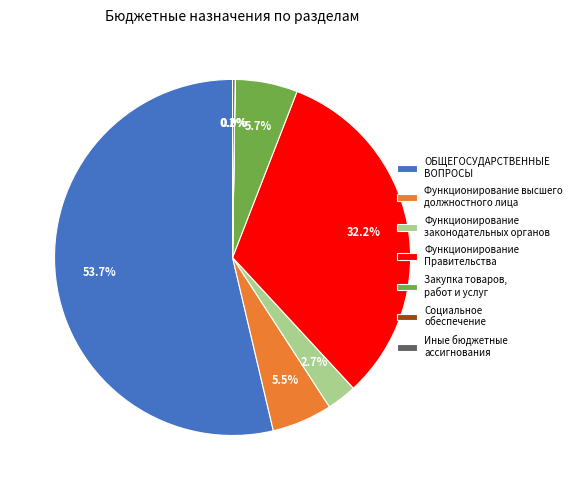

What is the largest slice in the pie chart?

ОБЩЕГОСУДАРСТВЕННЫЕ ВОПРОСЫ